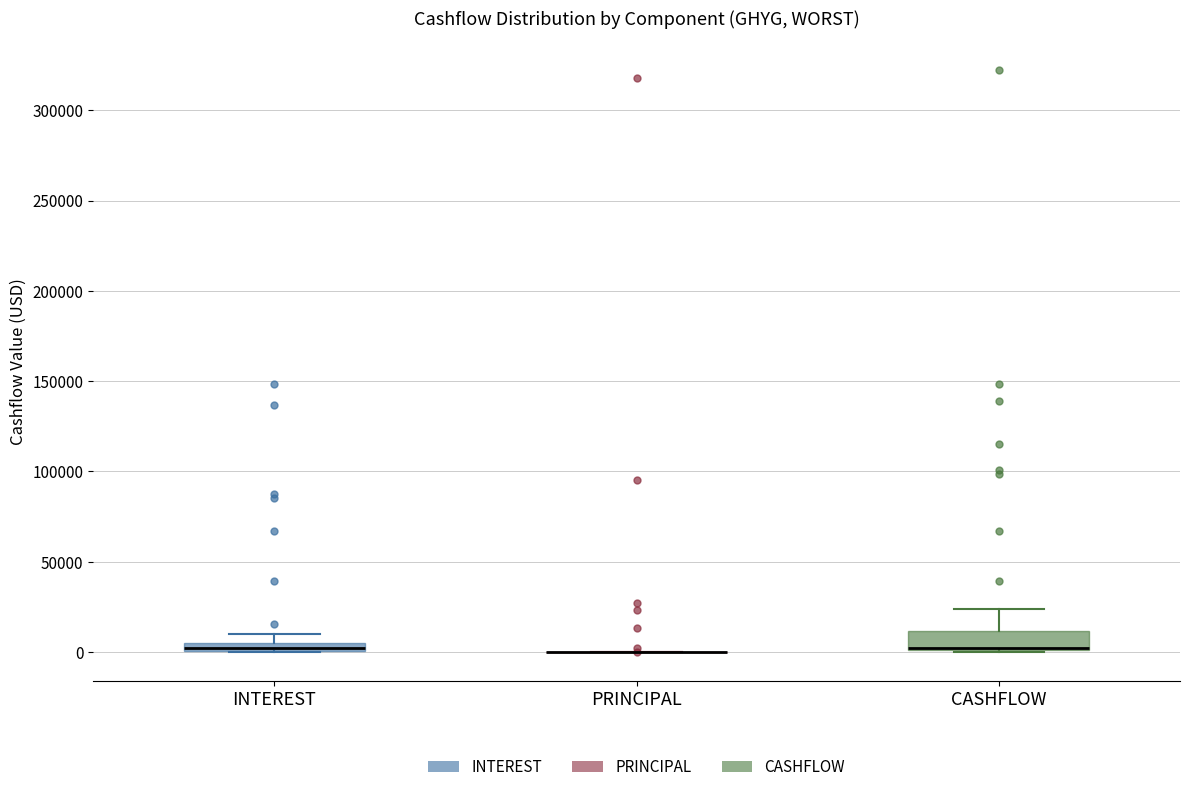

Where is the lower edge of the box for INTEREST on the y-axis? The values are not printed on the chart, so give them approximately, as read against the axis.

0